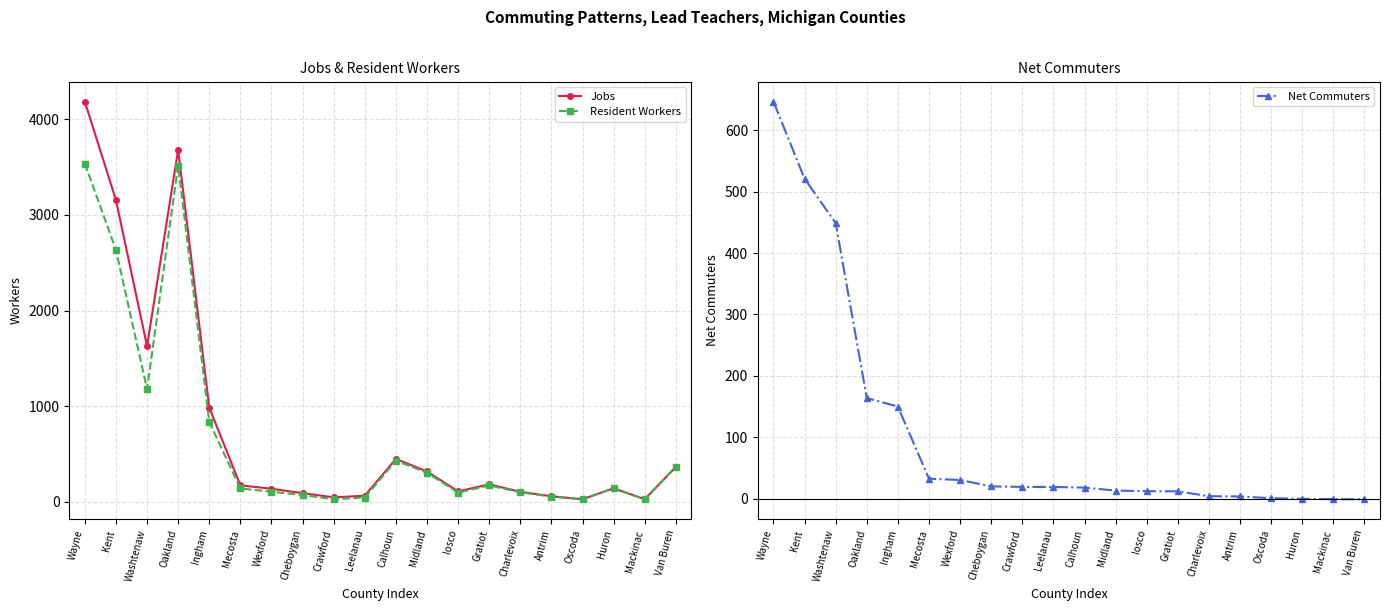

What is the minimum value for Jobs?

28.5